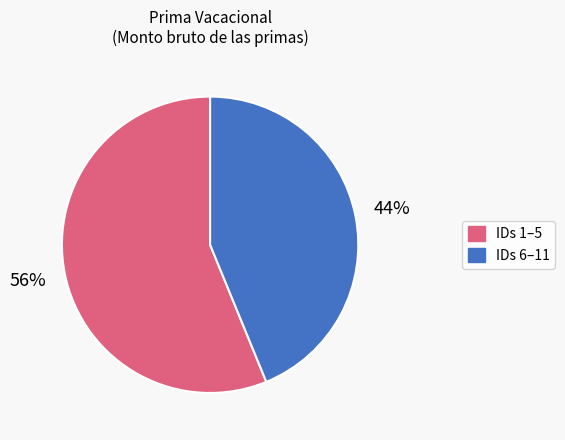

Is there a majority slice in this chart?

Yes